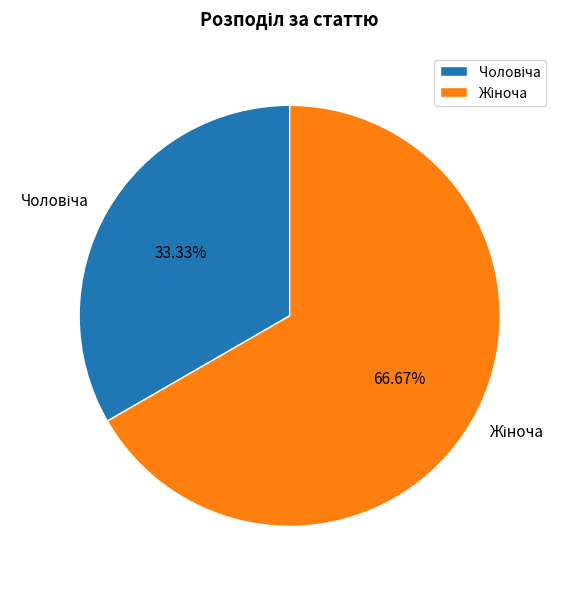

Does any single category account for the majority?

Yes